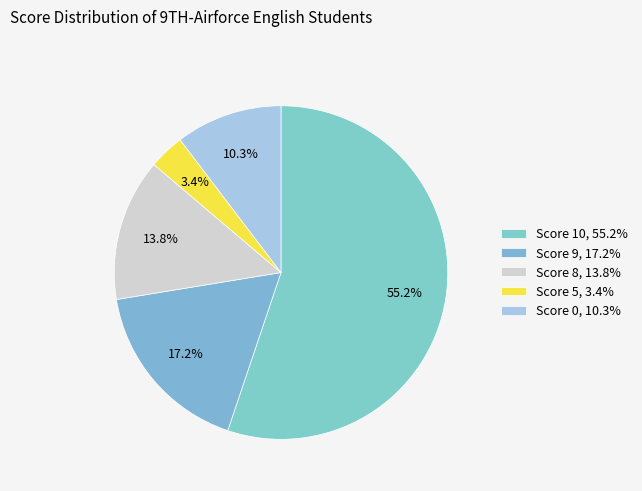

To the nearest percent, what is the combined percentage of Score 5 and Score 8?

17%